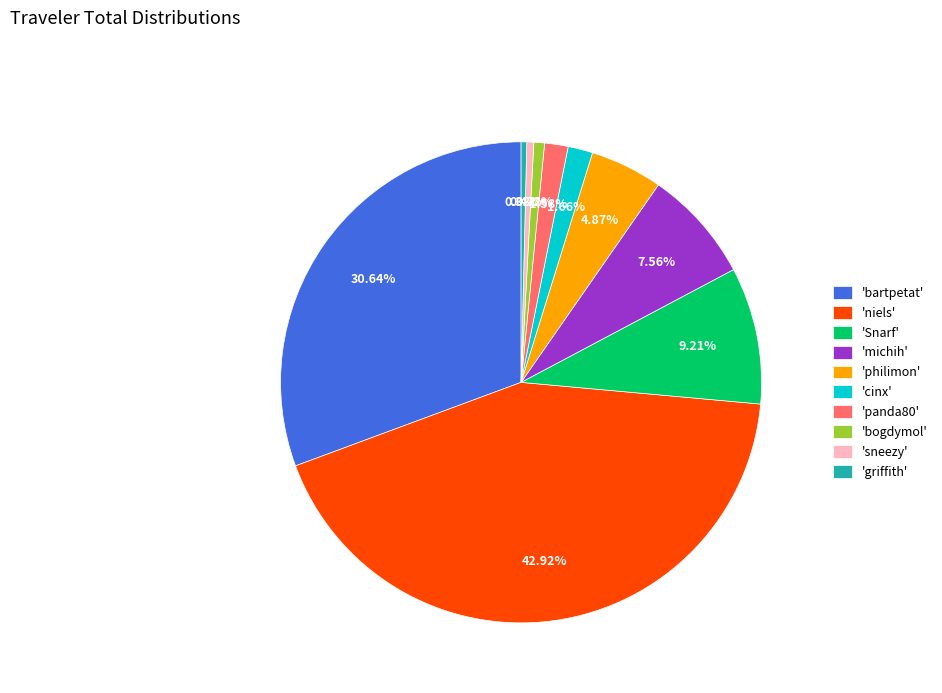

Is there a majority slice in this chart?

No